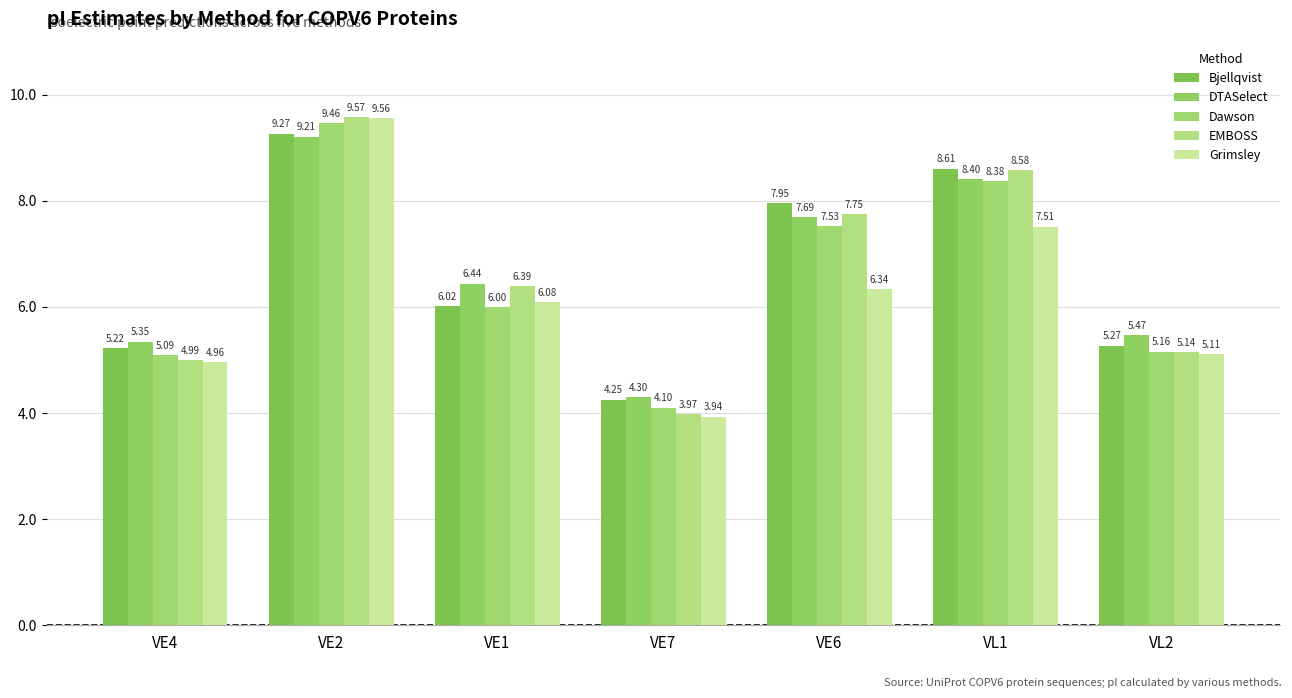

What is the label of the 4th bar from the right?

VE7